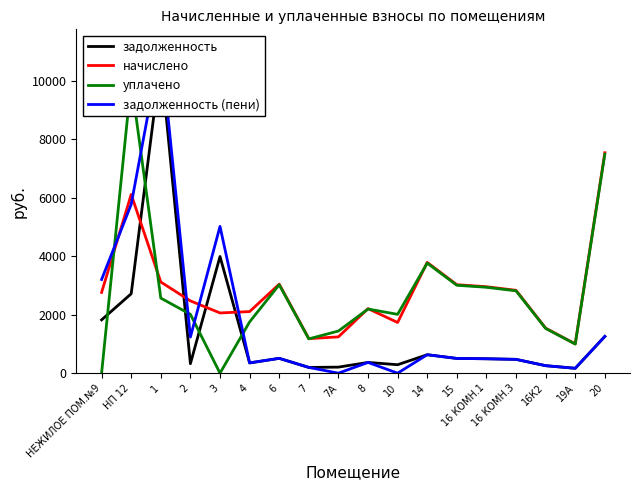

Which series has the largest total across all categories?

начислено